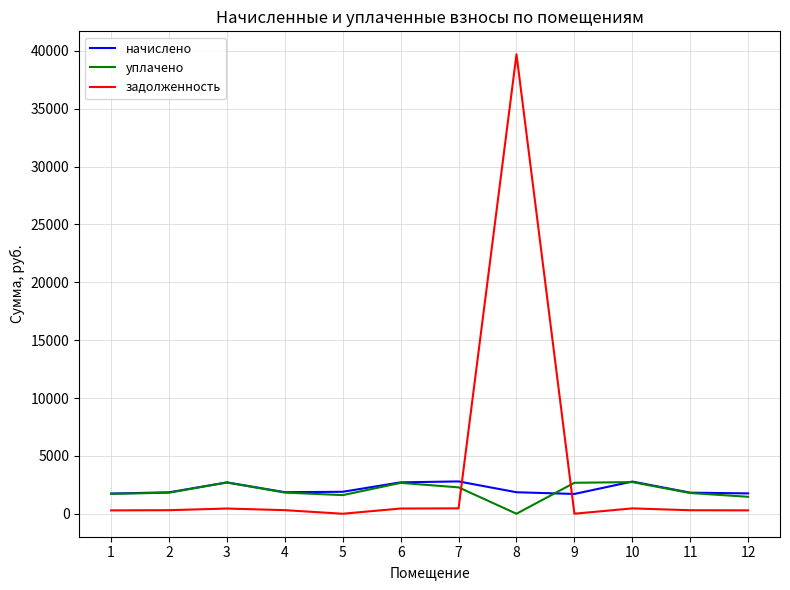

At which category is the sum across all series the highest?

8